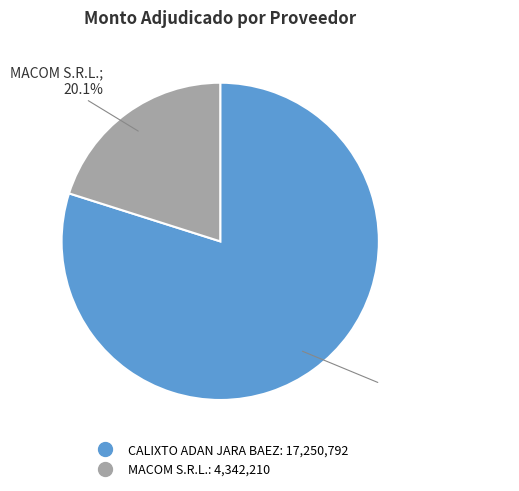

Which category has the biggest portion of the pie?

CALIXTO ADAN JARA BAEZ